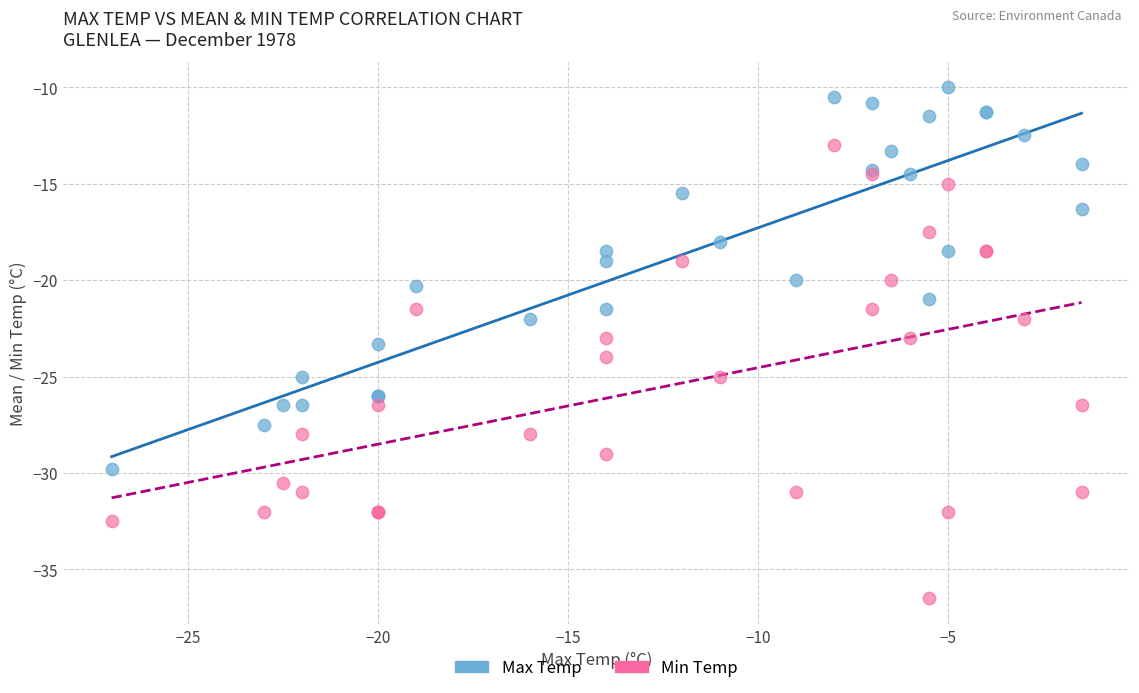

Which series has the largest Y range (max minus min)?

Min Temp